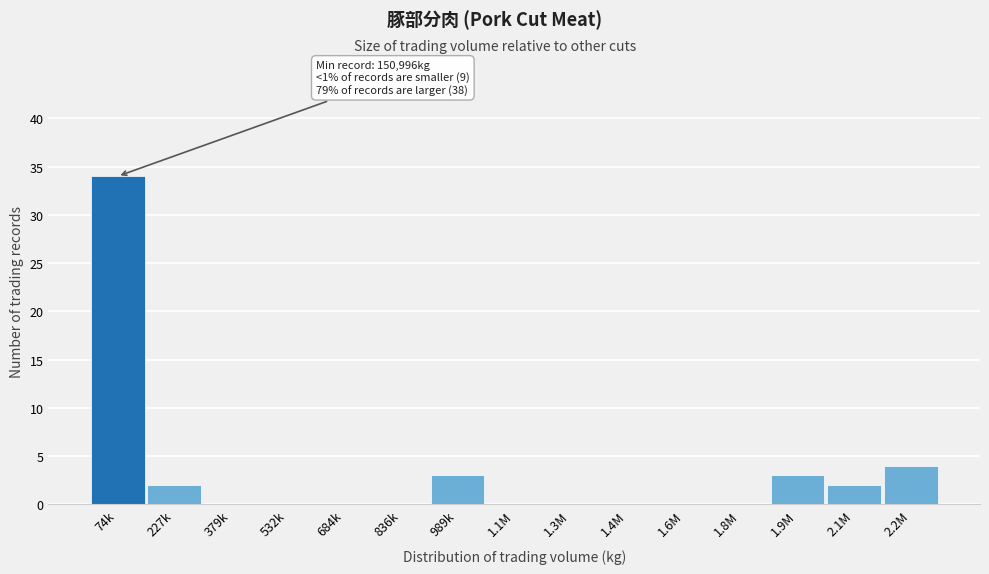

Reading left to right, extract all data points from this chart.

74k=34	227k=2	379k=0	532k=0	684k=0	836k=0	989k=3	1.1M=0	1.3M=0	1.4M=0	1.6M=0	1.8M=0	1.9M=3	2.1M=2	2.2M=4